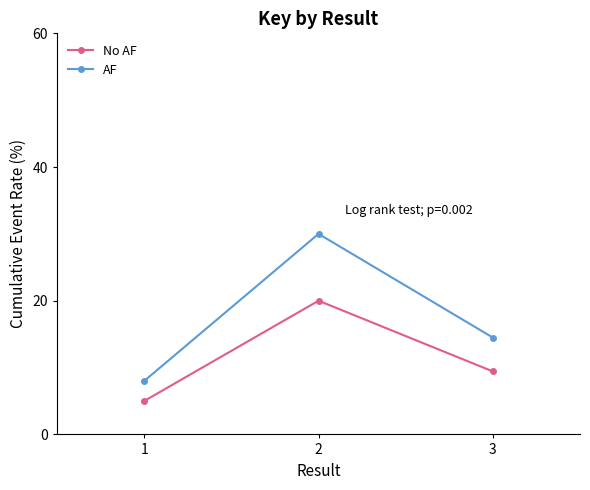

Reading left to right, what are all the values shown in this chart?

No AF: 5.0	20.0	9.4
AF: 8.0	30.0	14.5